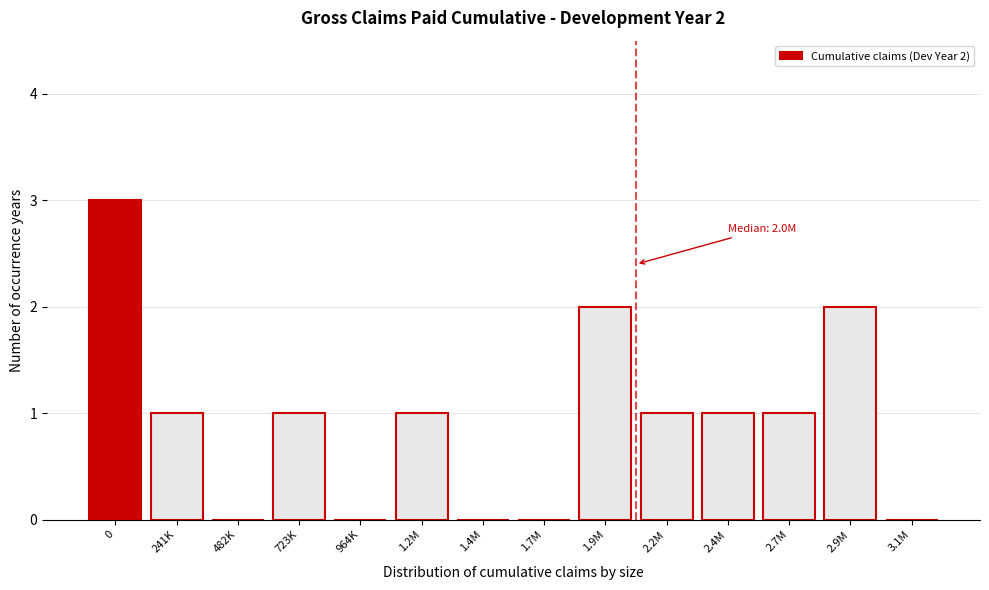

Reading right to left, what are all the values shown in this chart?

3.1M=0	2.9M=2	2.7M=1	2.4M=1	2.2M=1	1.9M=2	1.7M=0	1.4M=0	1.2M=1	964K=0	723K=1	482K=0	241K=1	0=3